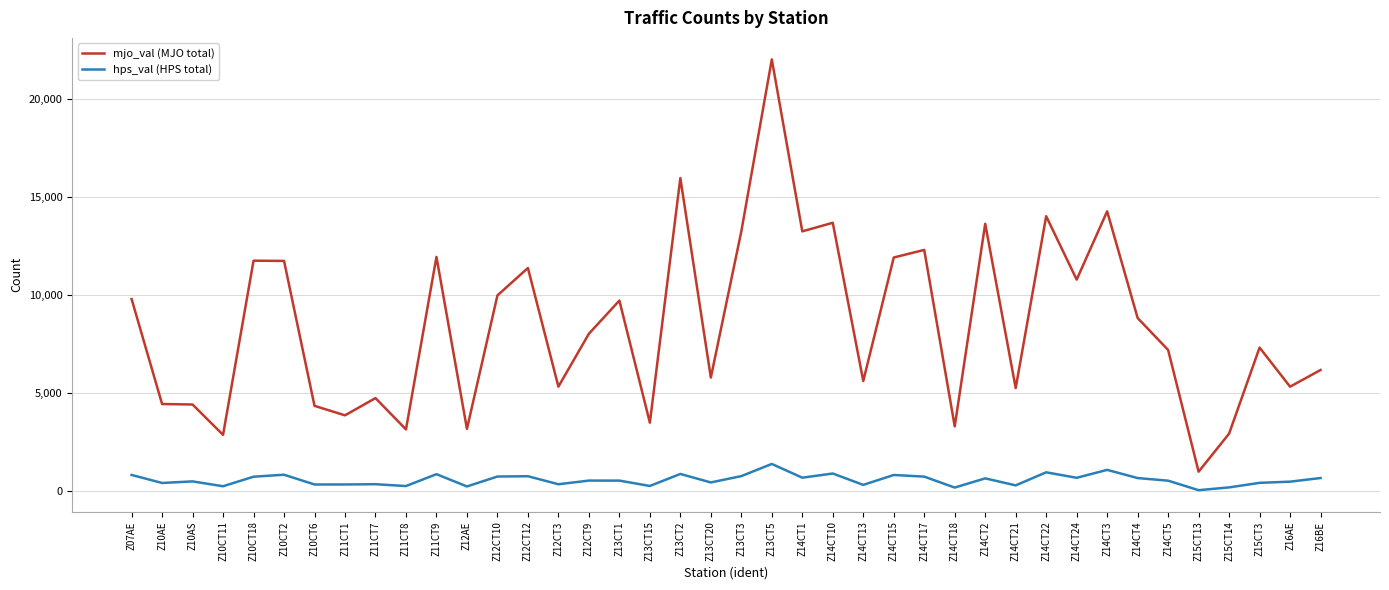

Which label corresponds to the largest value in the chart?

Z13CT5